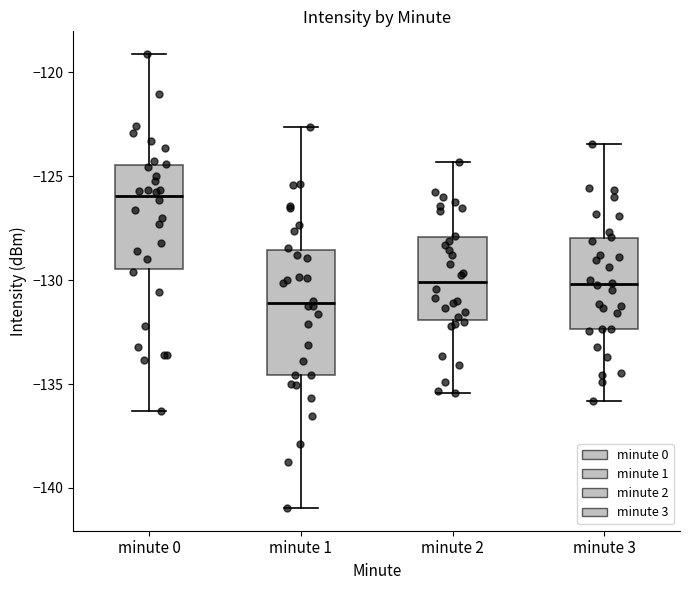

Comparing the boxes themselves (not the whiskers), which one is the tallest?

minute 1